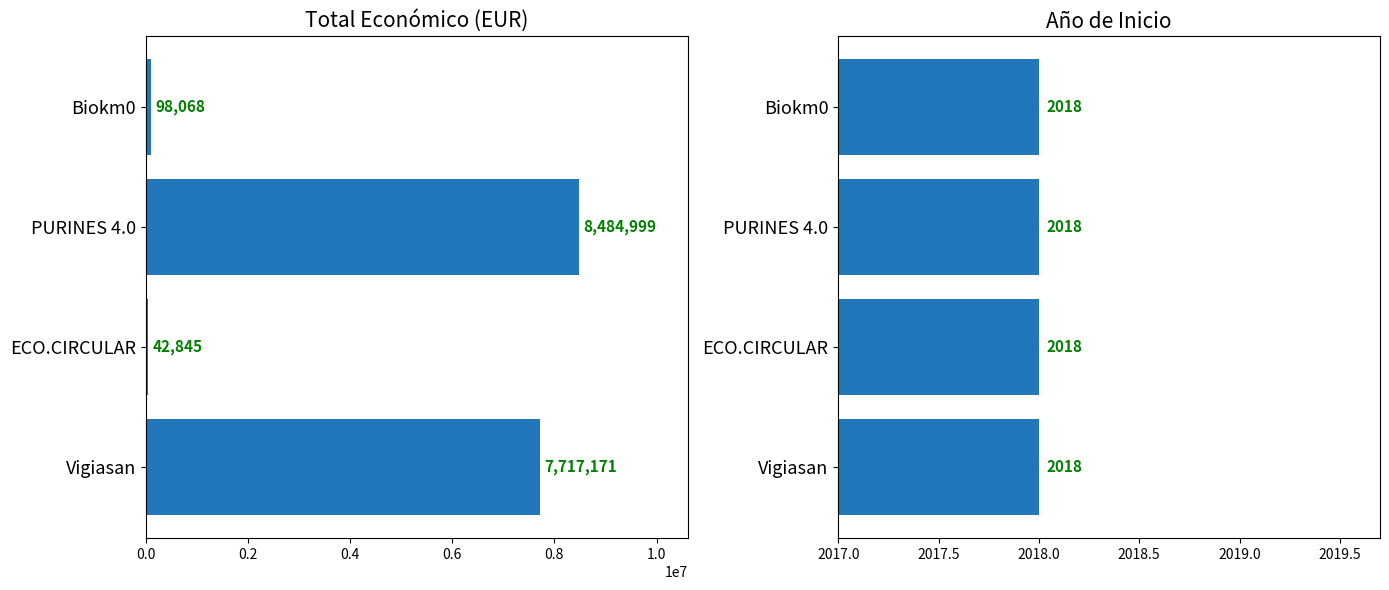

How many groups of bars are there?

4